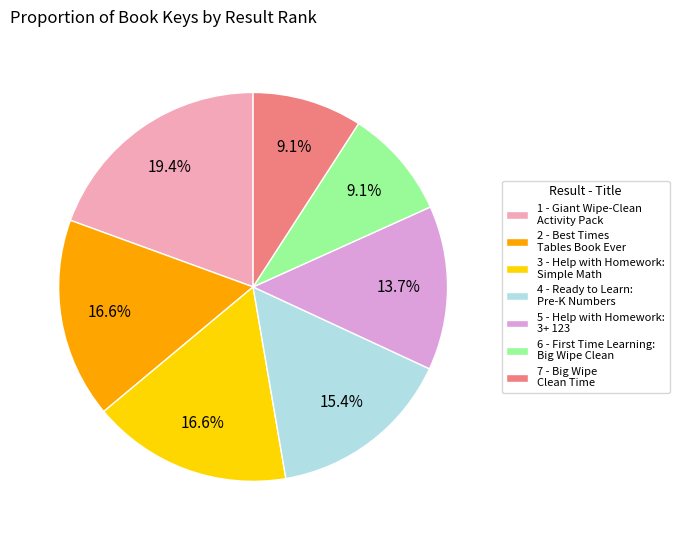

Is there a majority slice in this chart?

No